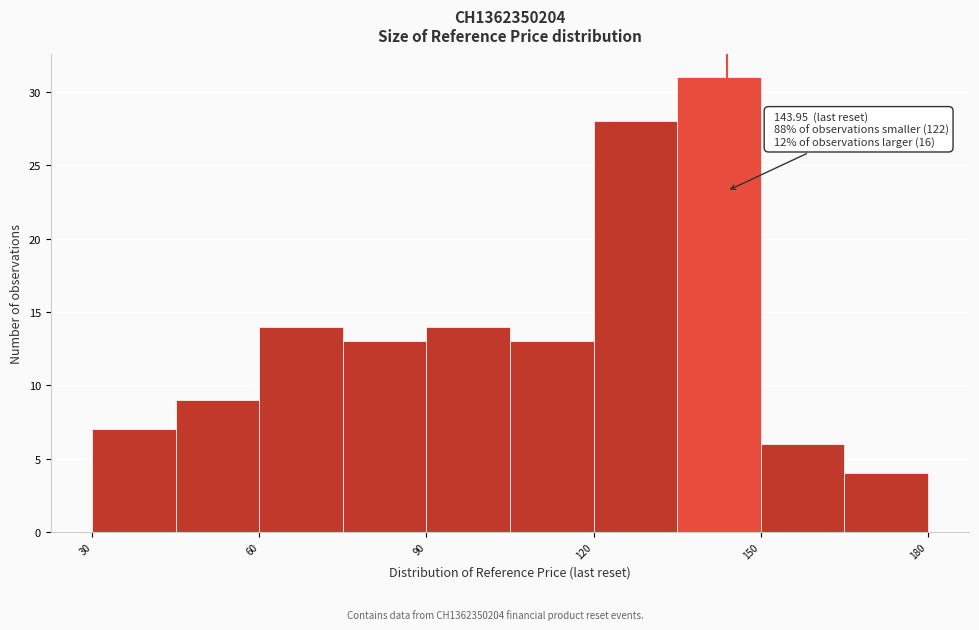

Read against the x-axis, roughly where is the centre of the tallest bar?

145